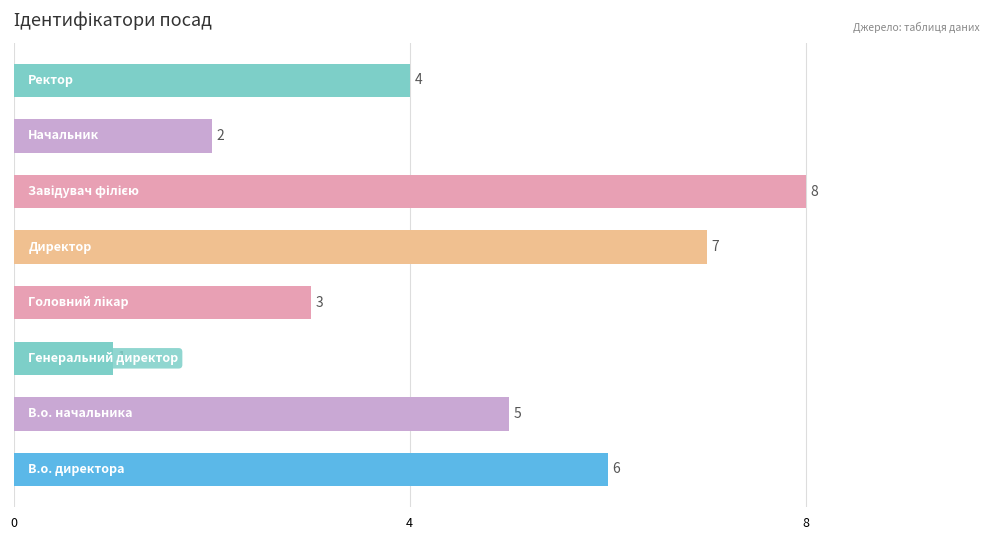

Reading bottom to top, what are all the values shown in this chart?

6	5	1	3	7	8	2	4